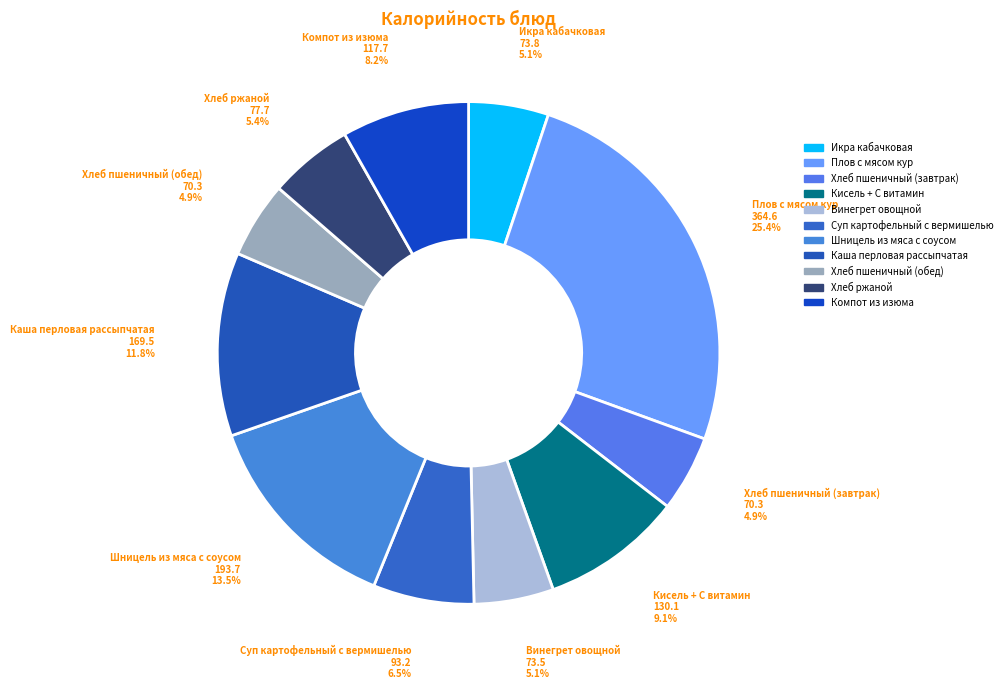

Does Плов с мясом кур represent more than half of the total?

No